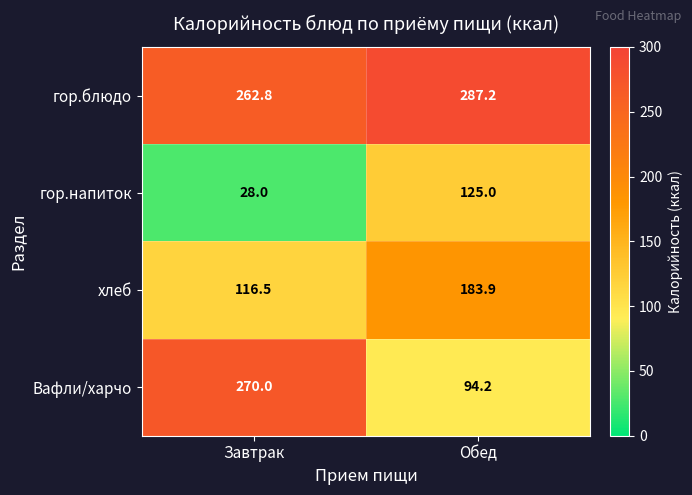

The value of гор.напиток at Обед is 180.1. True or false?

False